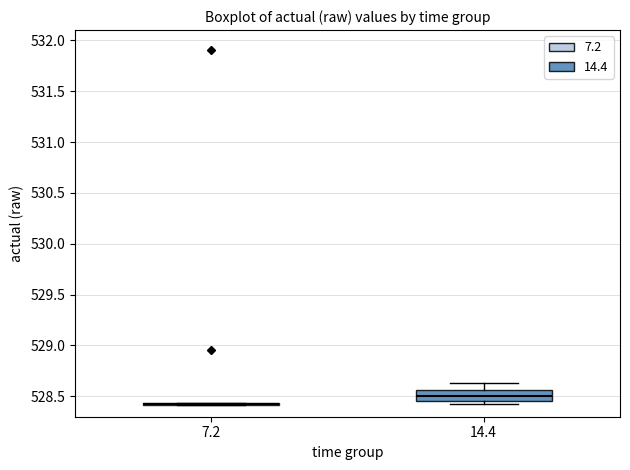

Reading left to right, transcribe this box plot: for each box, give where its median line is, the range the box spans, and where its two whiskers end, as read against the y-axis. The values are not printed on the chart, so give them approximately, as read against the axis.

7.2: box collapsed to a line at 528.40, whiskers 528.40 to 528.45
14.4: median 528.50, box 528.45 to 528.55, whiskers 528.40 to 528.65